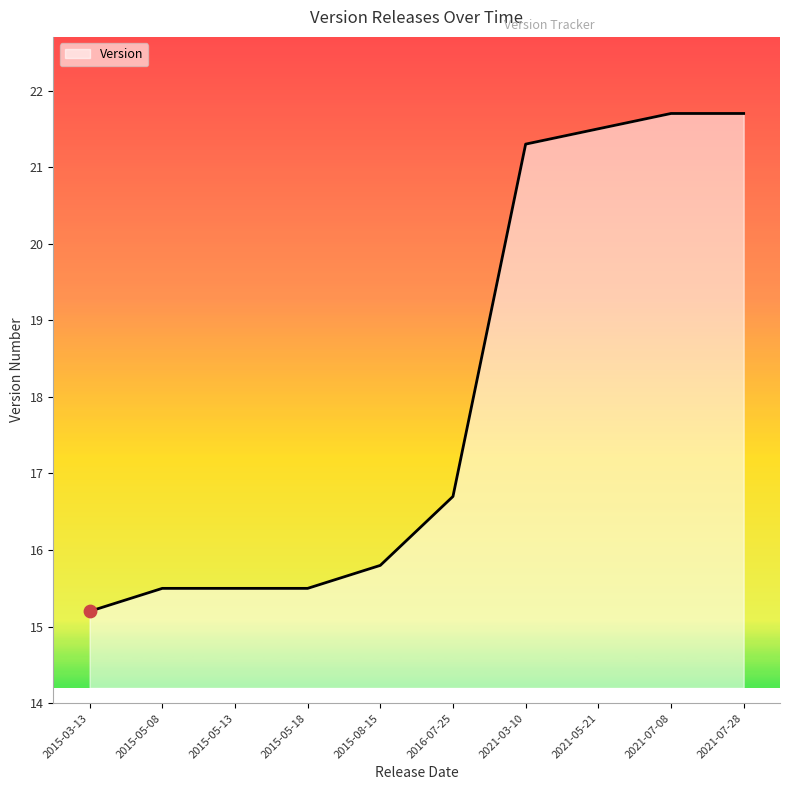

What is the ratio of the value at 2015-05-13 to the value at 2021-07-08?

0.7